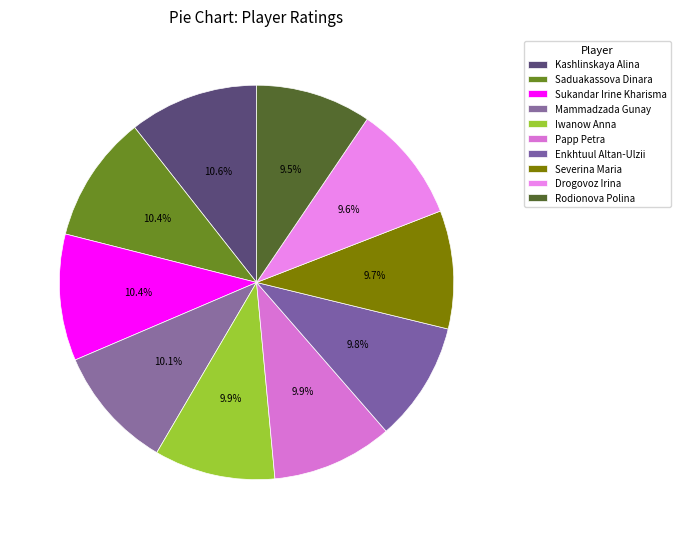

Rank the categories by value from highest to lowest.

Kashlinskaya Alina, Saduakassova Dinara, Sukandar Irine Kharisma, Mammadzada Gunay, Iwanow Anna, Papp Petra, Enkhtuul Altan-Ulzii, Severina Maria, Drogovoz Irina, Rodionova Polina